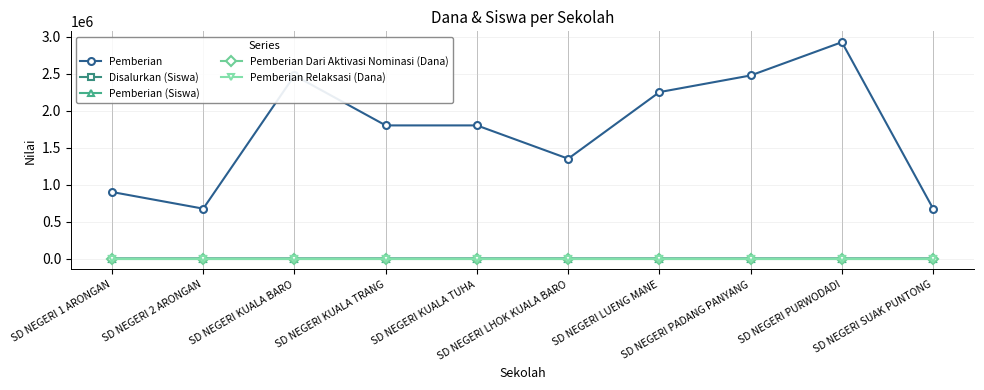

What is the label of the 10th point from the right?

SD NEGERI 1 ARONGAN